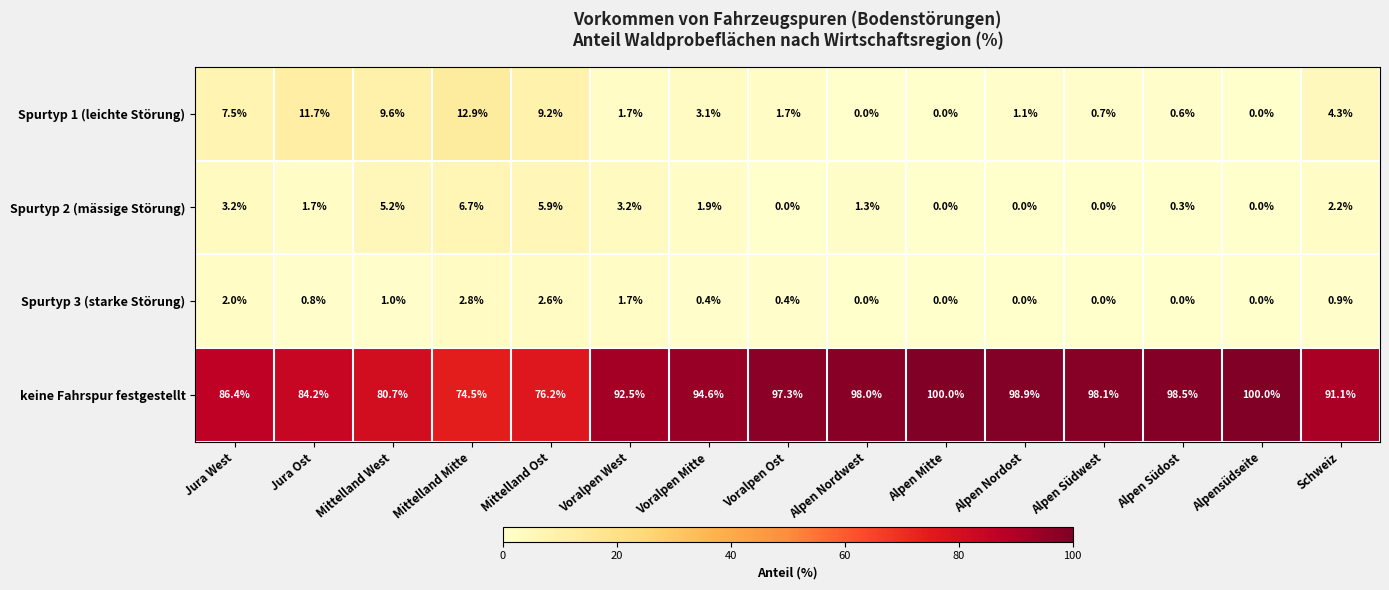

What is the average value of the keine Fahrspur festgestellt series?

91.4